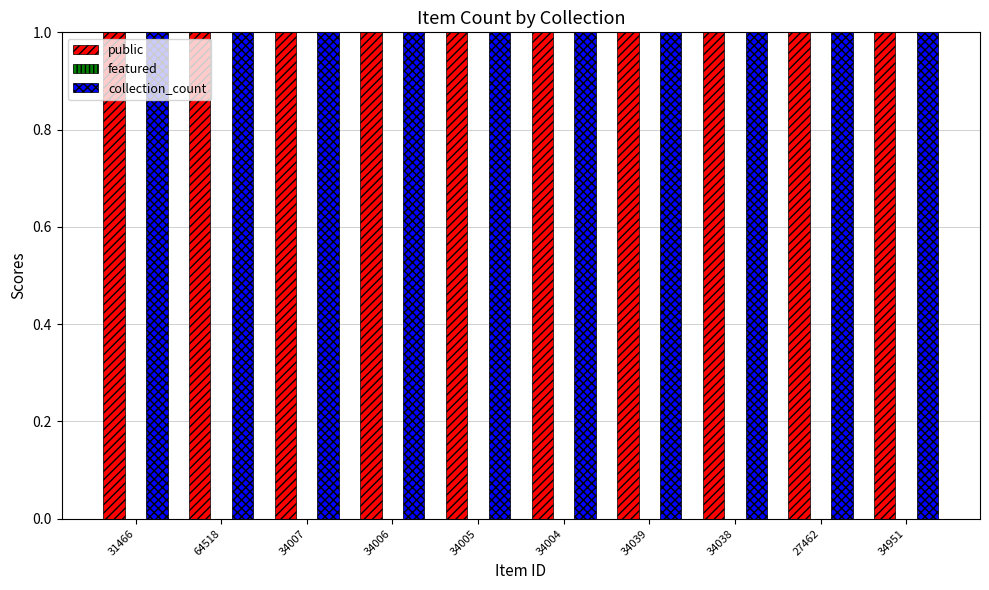

What is the total value across all series at 34005?

2